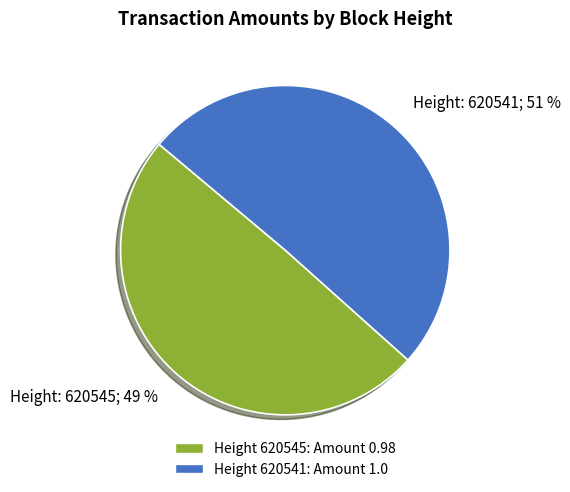

Combined, do Height: 620545; 49 % and Height: 620541; 51 % account for over 50%?

Yes